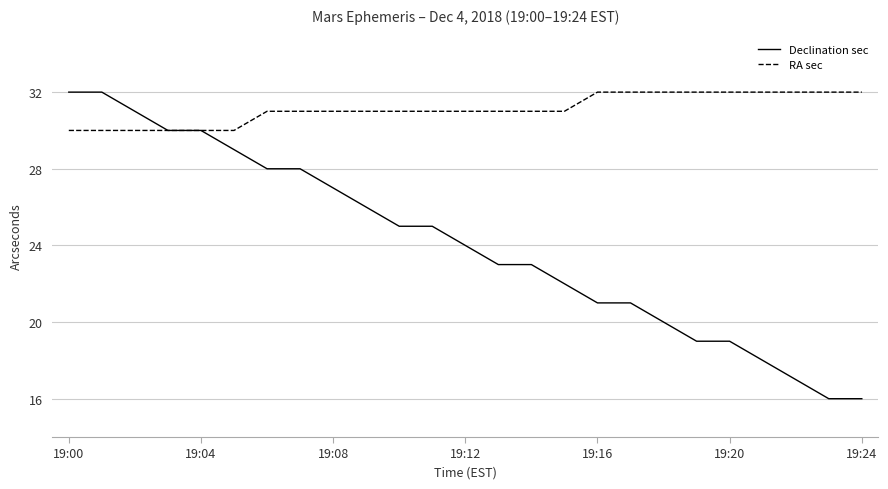

Rank the series by their average value, from highest to lowest.

RA sec, Declination sec